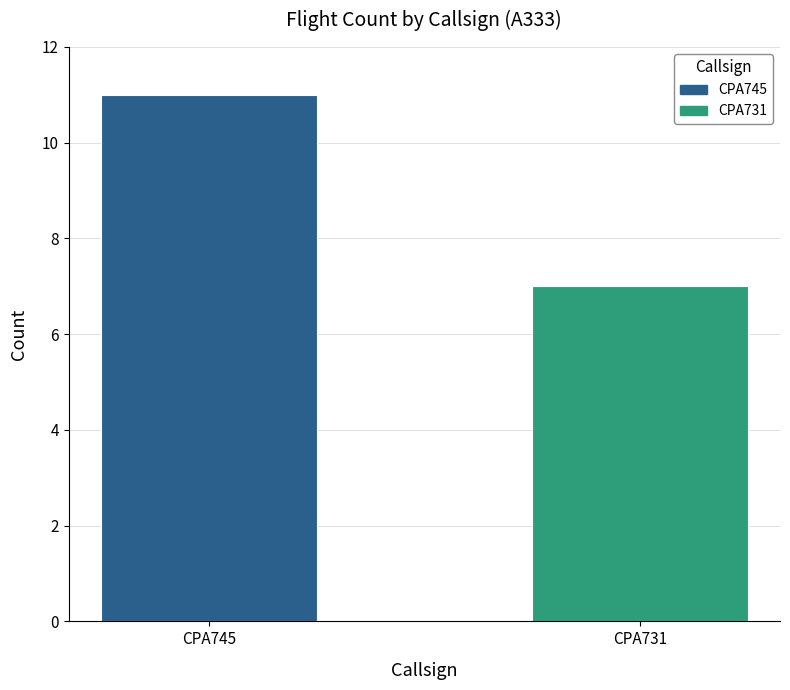

What is the value of the 2nd bar from the left?

7